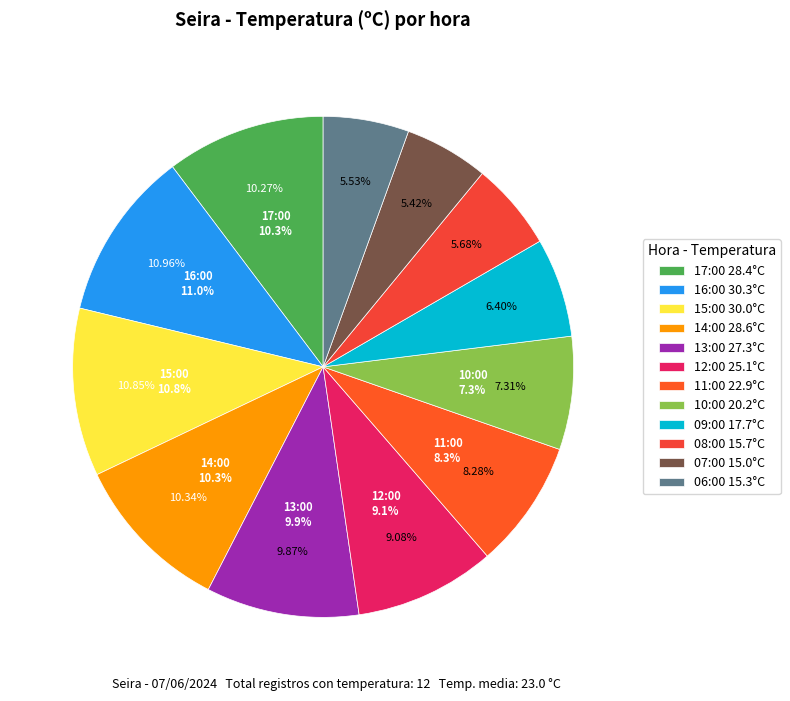

What percentage is the 09:00 slice, to the nearest percent?

6%